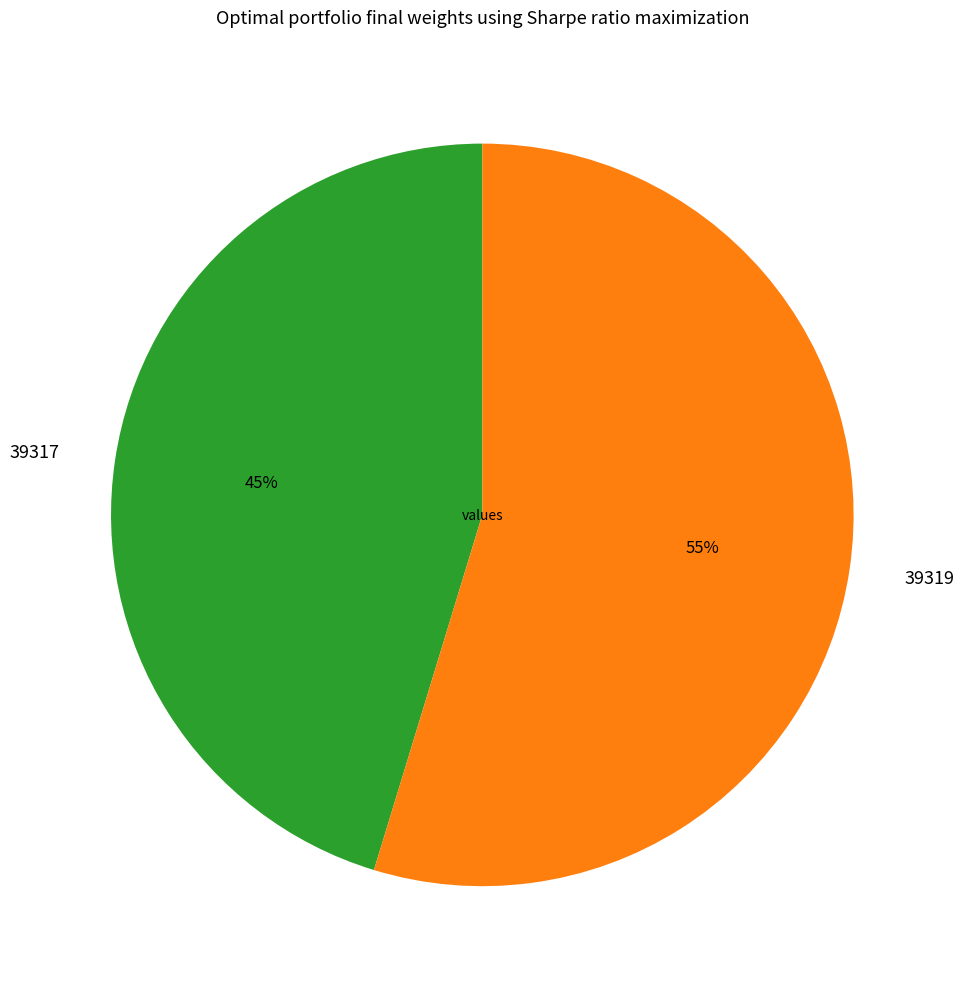

To the nearest percent, what is the combined percentage of 39317 and 39319?

100%